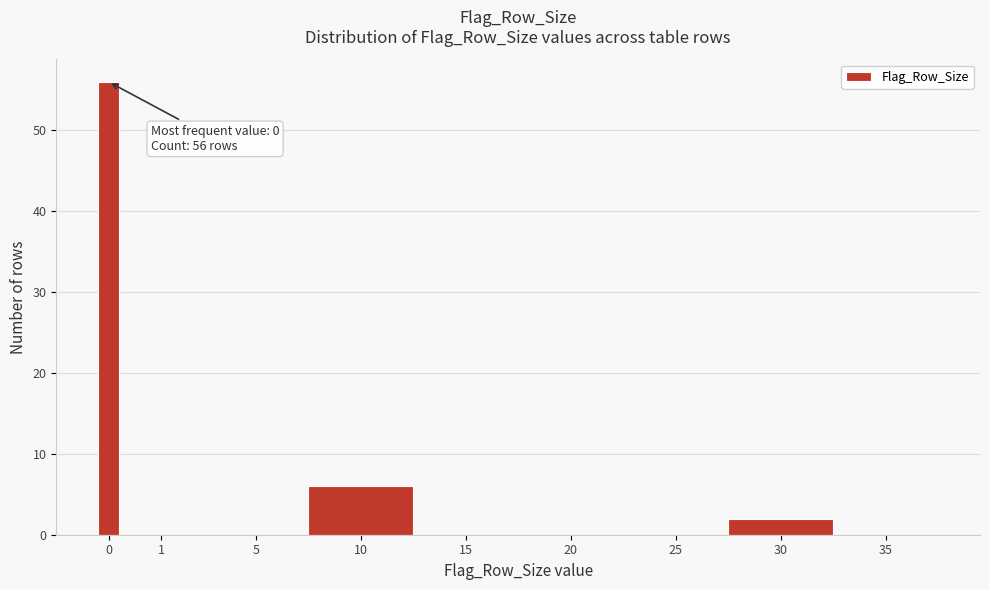

Reading left to right, extract all data points from this chart.

0=56	1=0	5=0	10=6	15=0	20=0	25=0	30=2	35=0